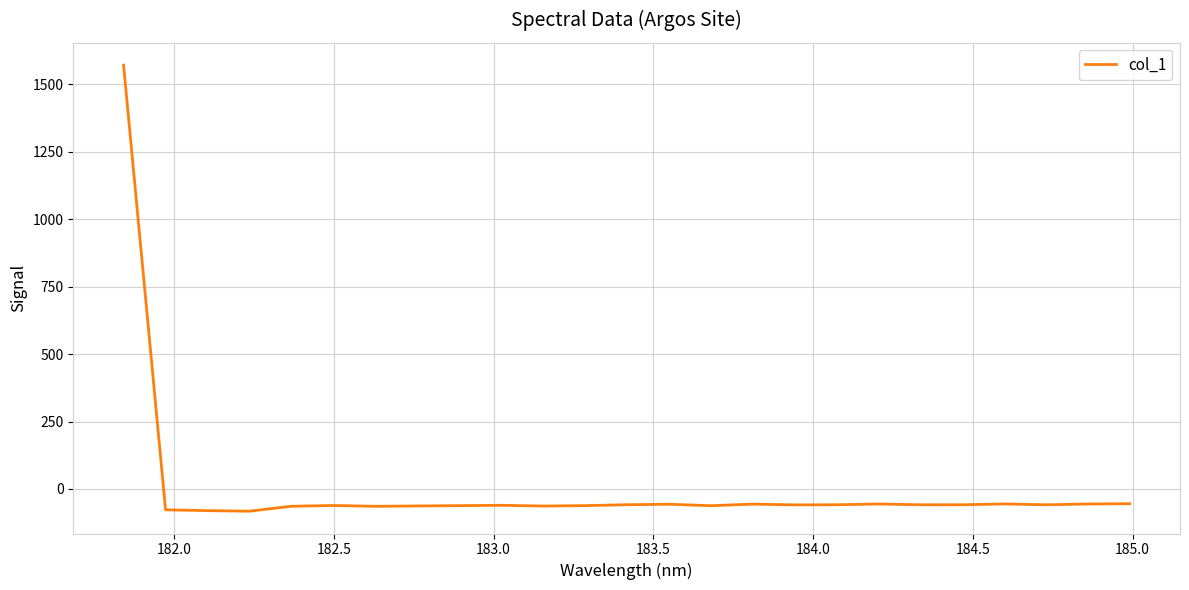

What is the difference between the maximum and minimum values?

1654.3